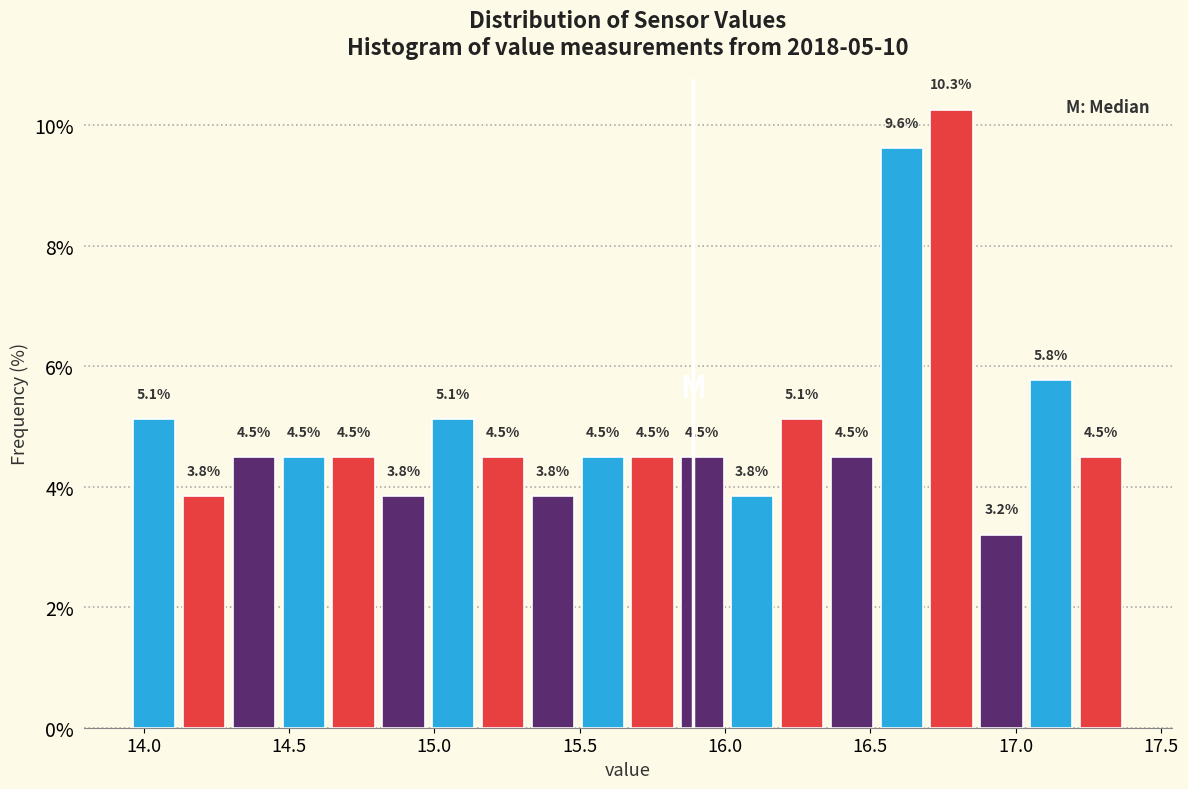

Read against the x-axis, roughly where is the centre of the tallest bar?

16.80